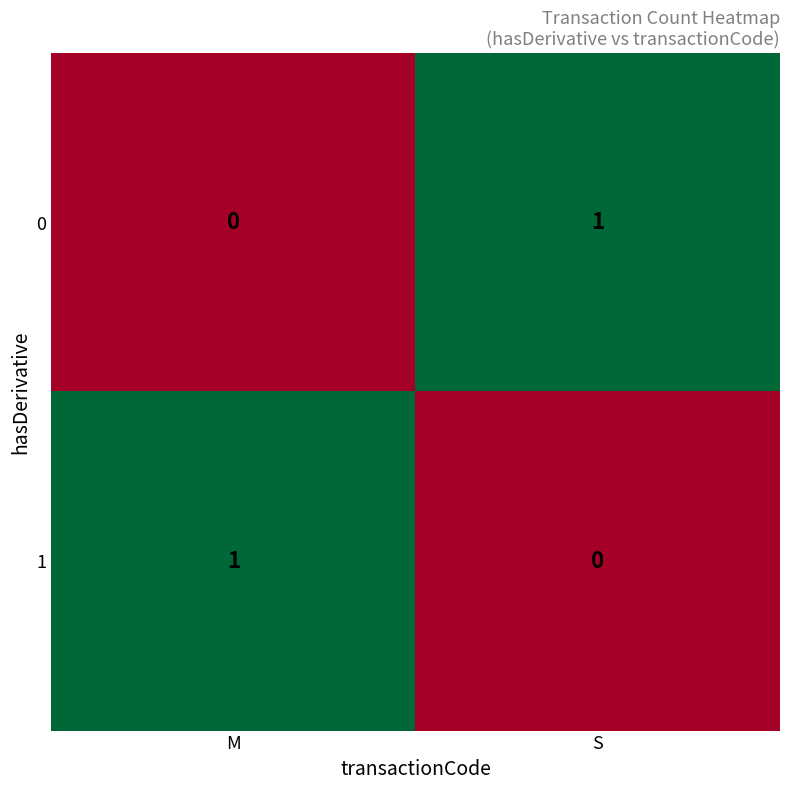

The value of 0 at S is 1. True or false?

True